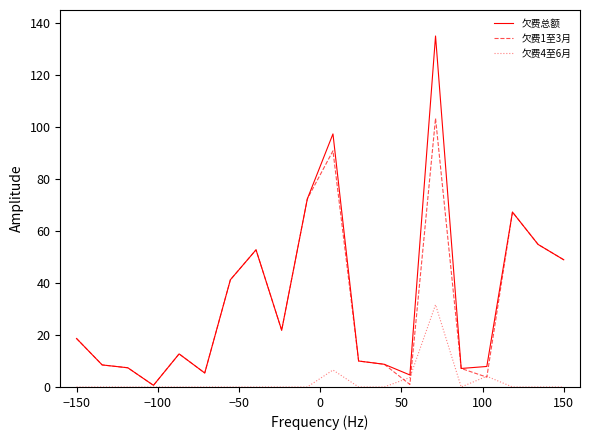

What is the greatest value displayed?

135.0